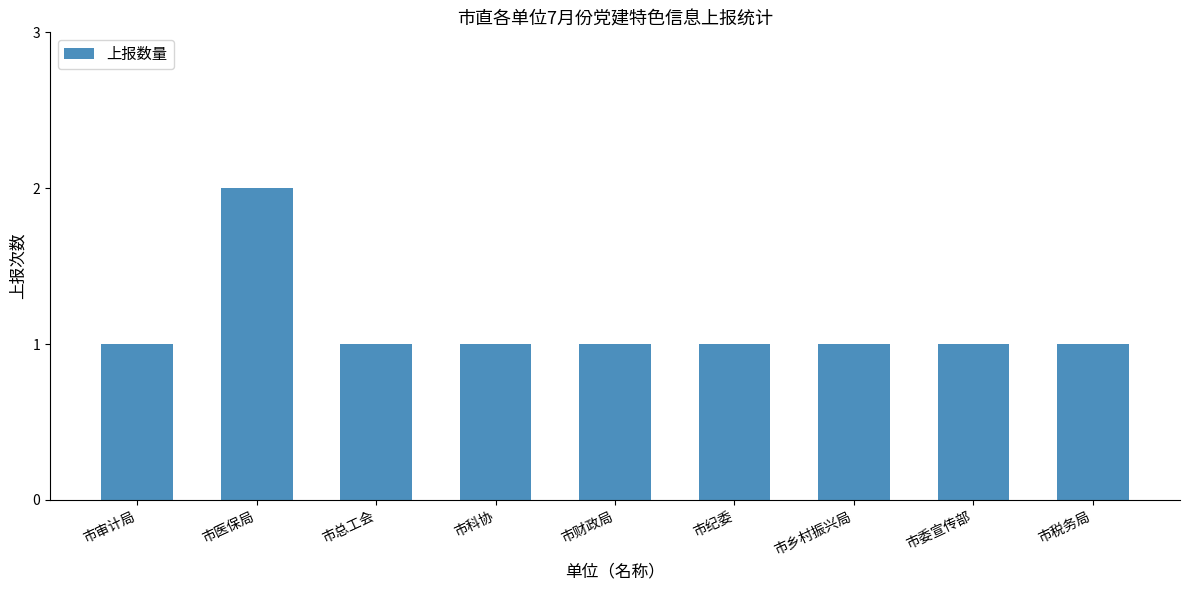

The value at 市科协 is 2. True or false?

False